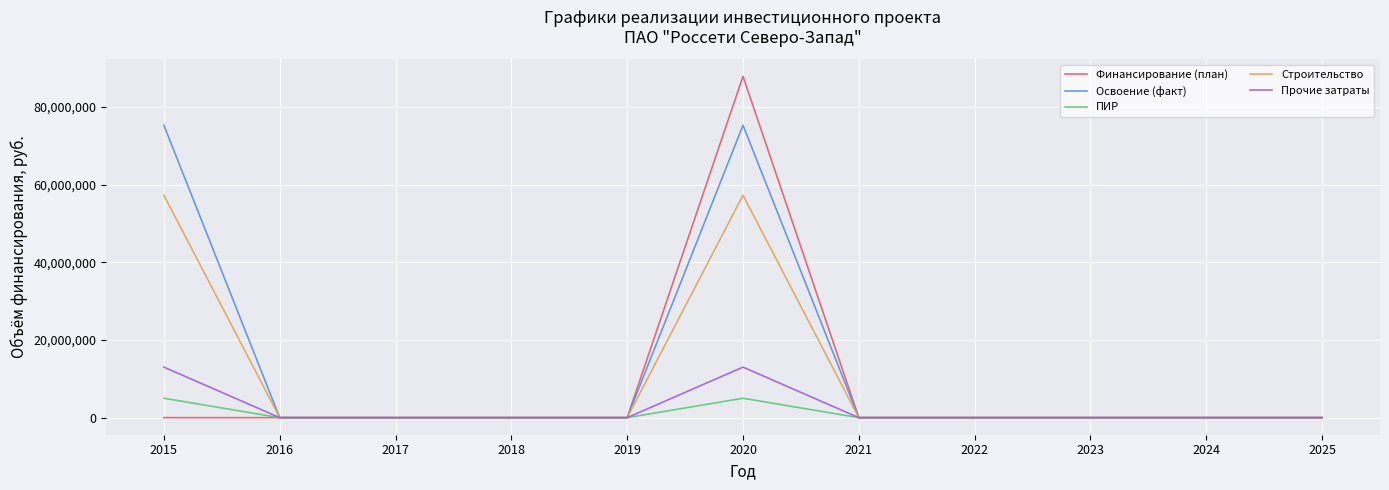

What is the average value of the ПИР series?

909091